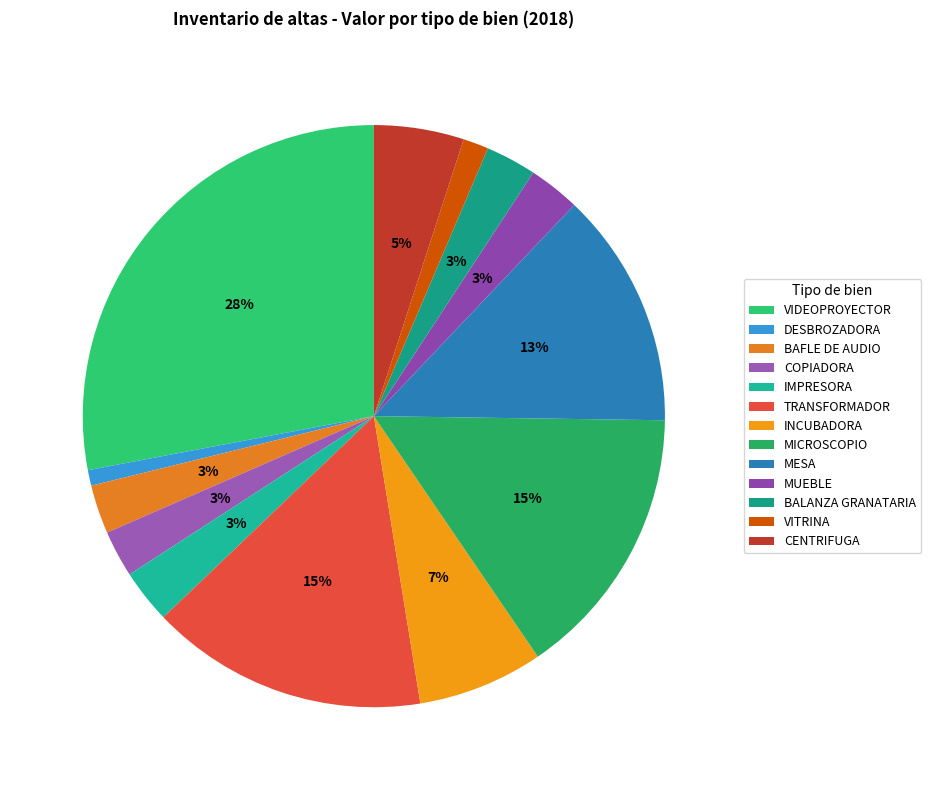

Between MICROSCOPIO and BAFLE DE AUDIO, which is larger?

MICROSCOPIO